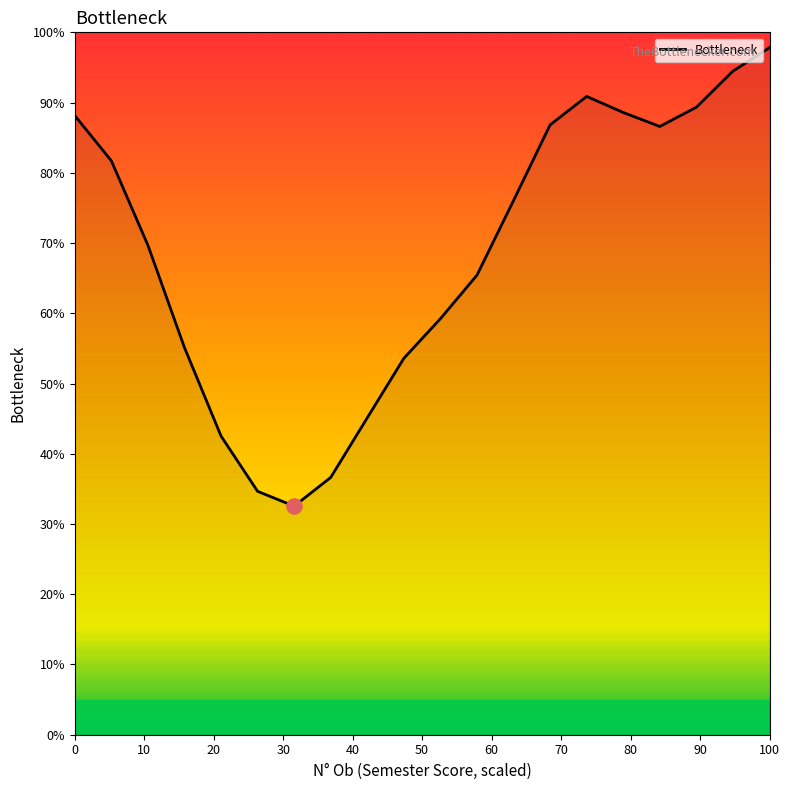

What is the smallest value displayed?

32.5